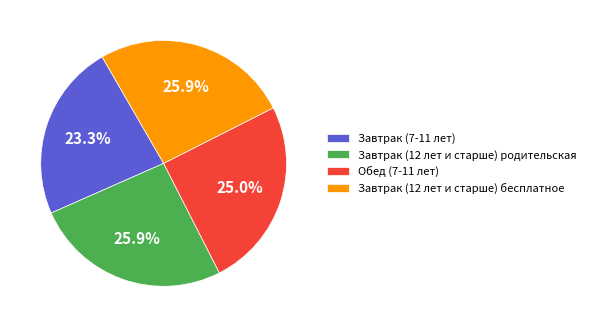

What percentage is the Завтрак (12 лет и старше) бесплатное slice, to the nearest percent?

26%